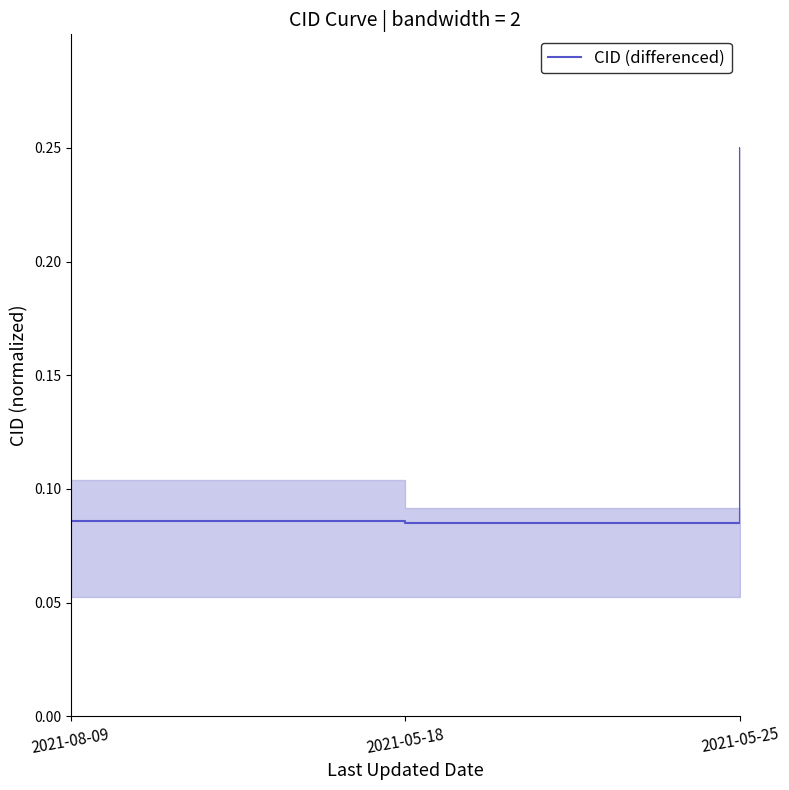

True or false: the data shows 0.4 at 2021-05-25.

False